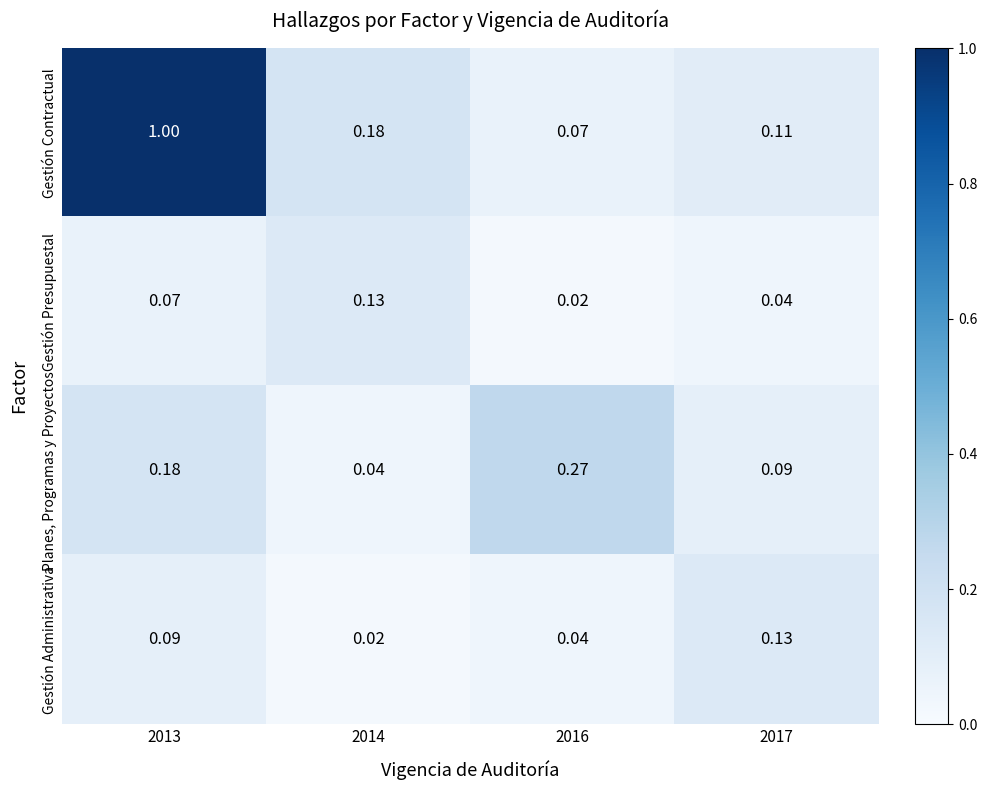

At how many categories does at least one series exceed 0?

4